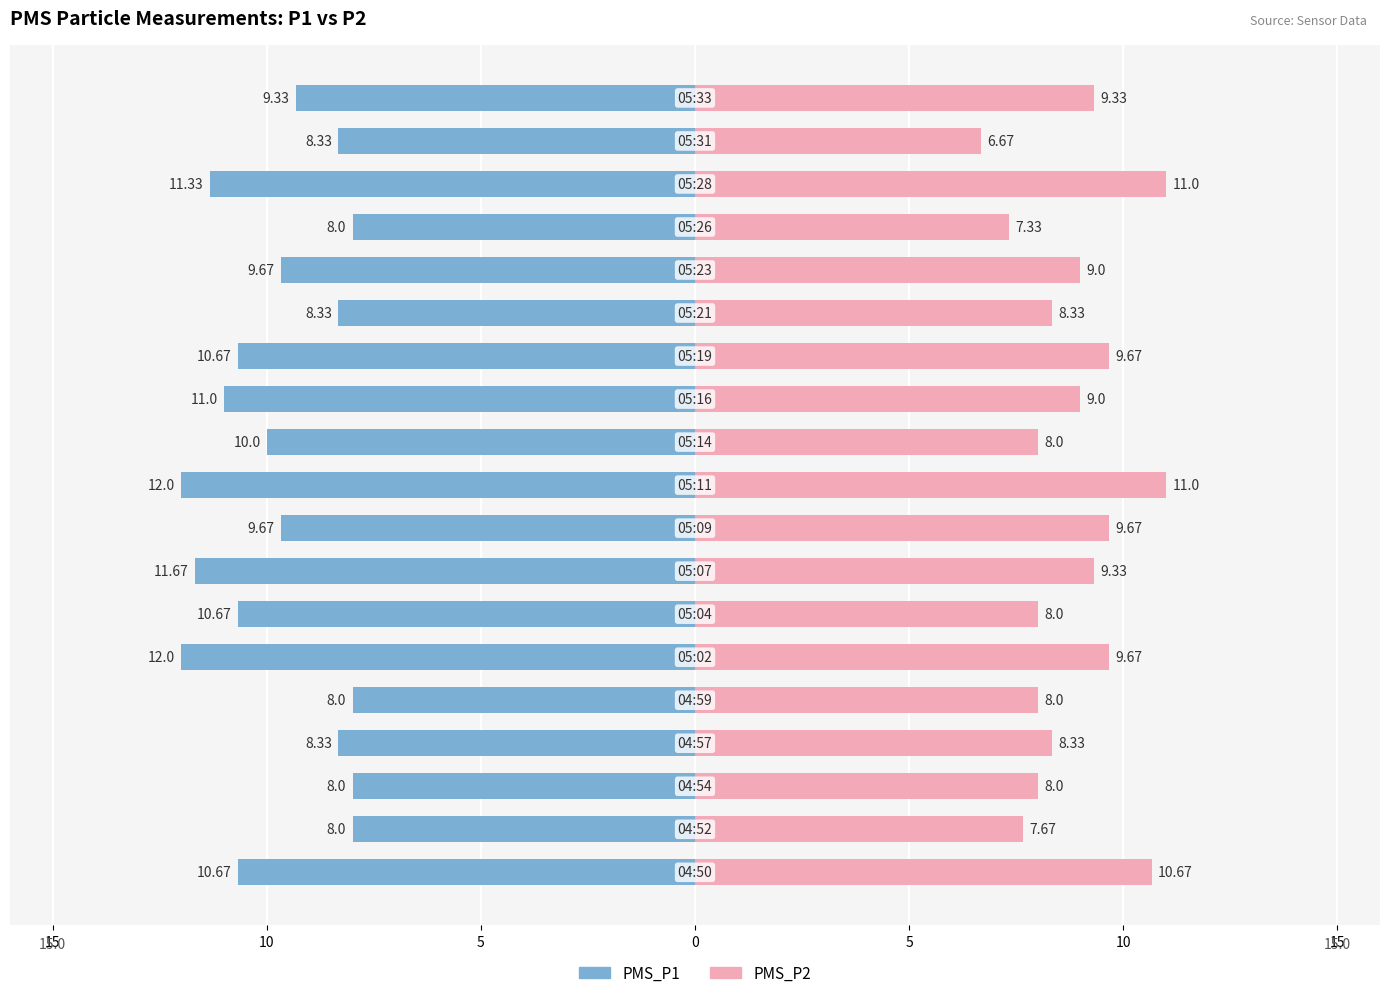

The value of PMS_P2 at 15 is 12.0. True or false?

False